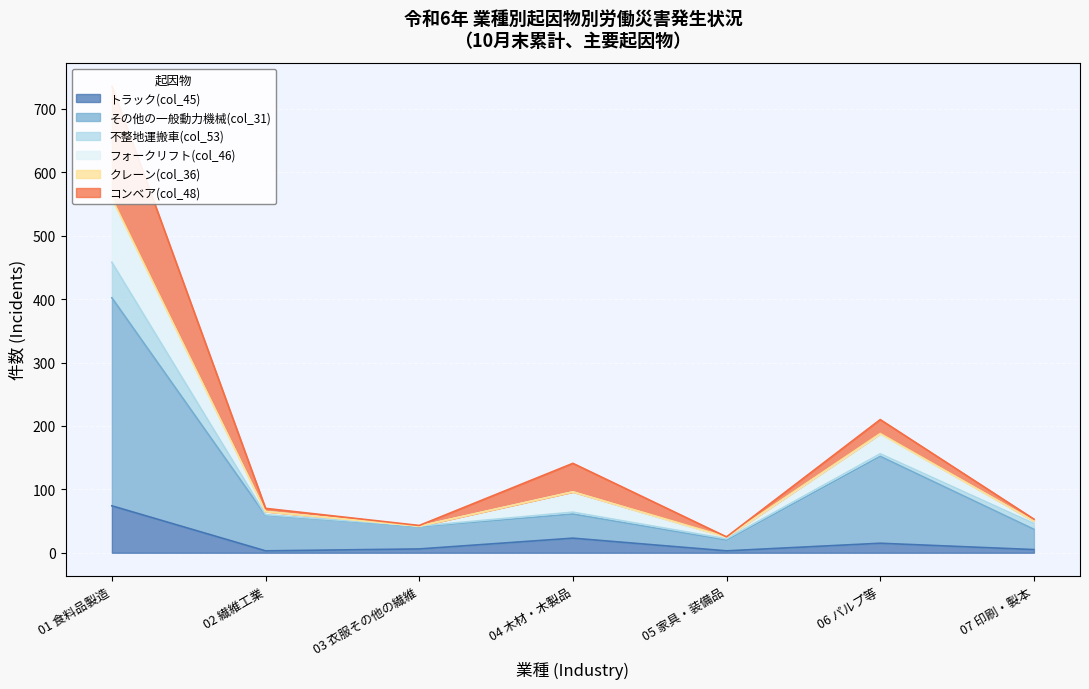

Is the value of フォークリフト(col_46) at 05 家具・装備品 greater than the value of トラック(col_45) at 06 パルプ等?

Yes